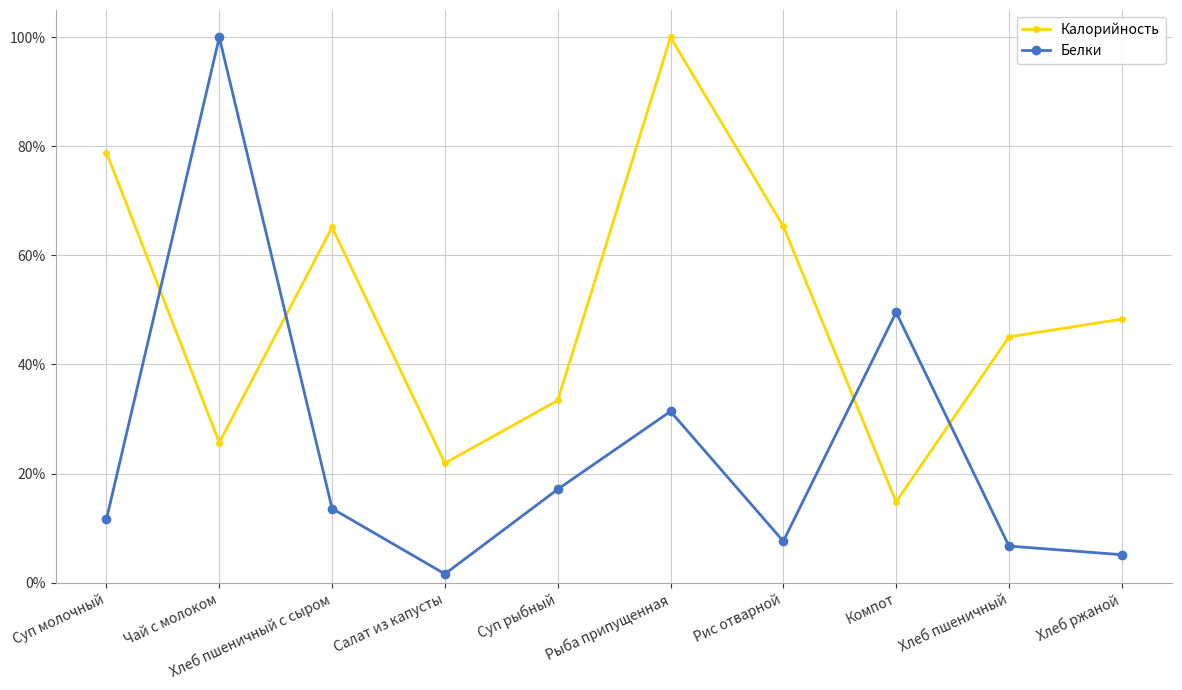

List the series in order of their peak value, lowest first.

Калорийность, Белки